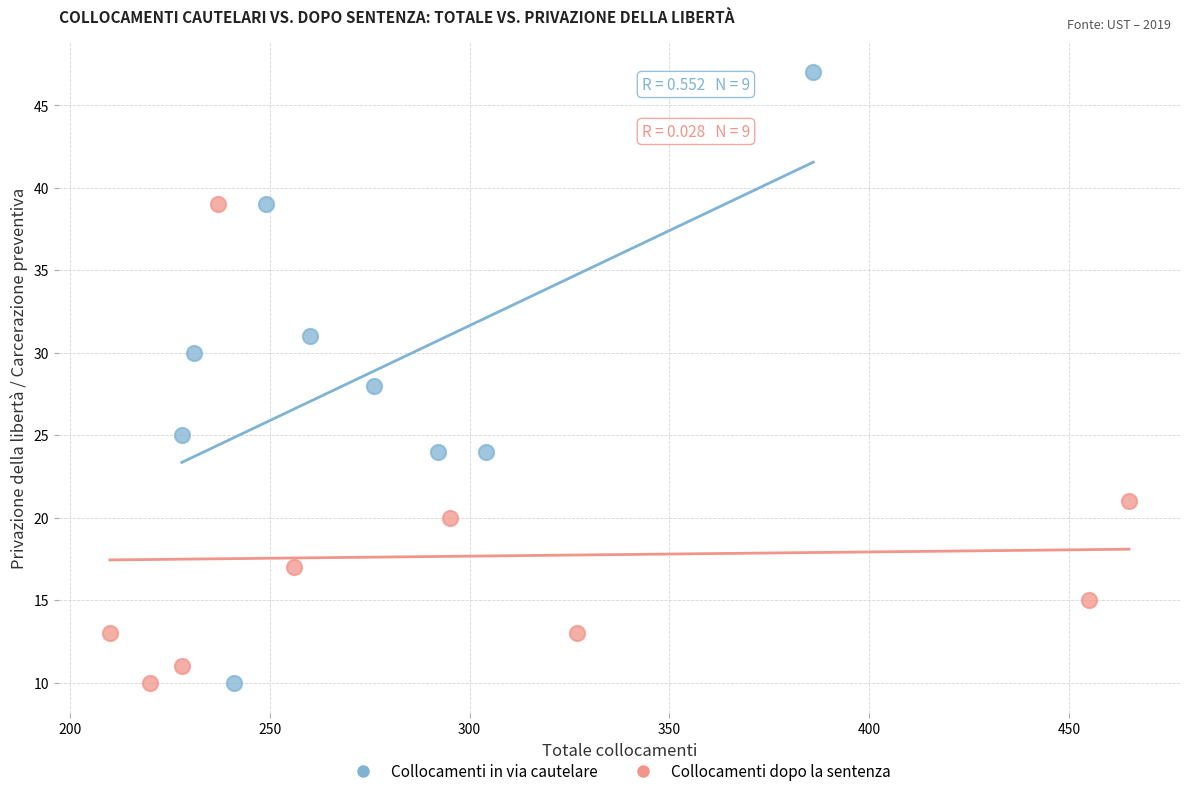

Which series contains the highest Y value?

Collocamenti in via cautelare